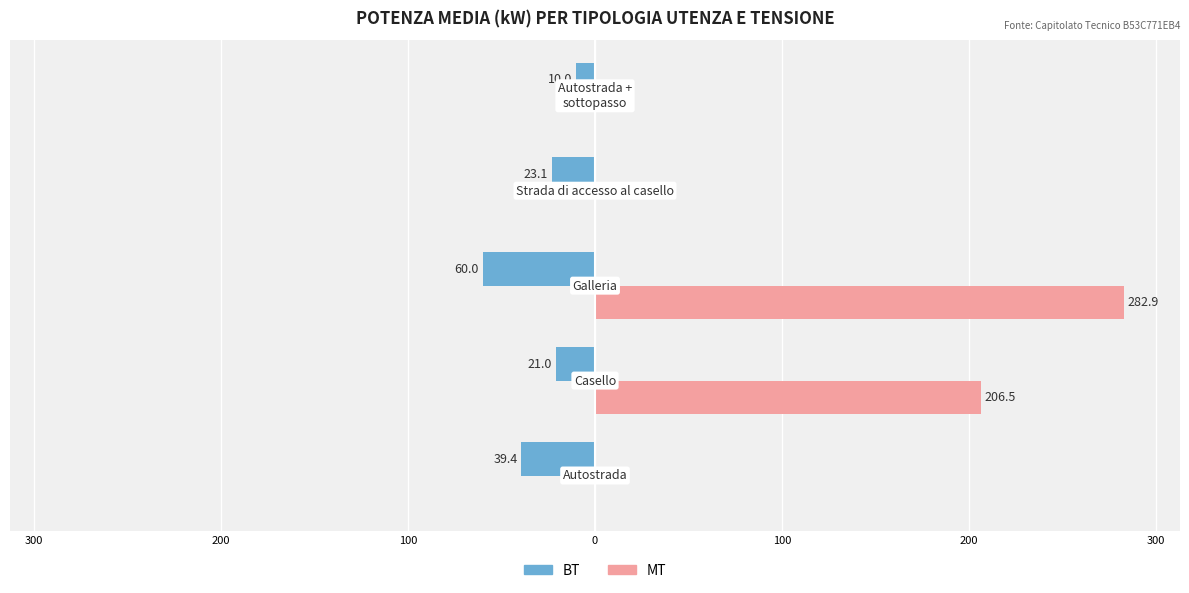

What is the sum of all MT values?

489.4